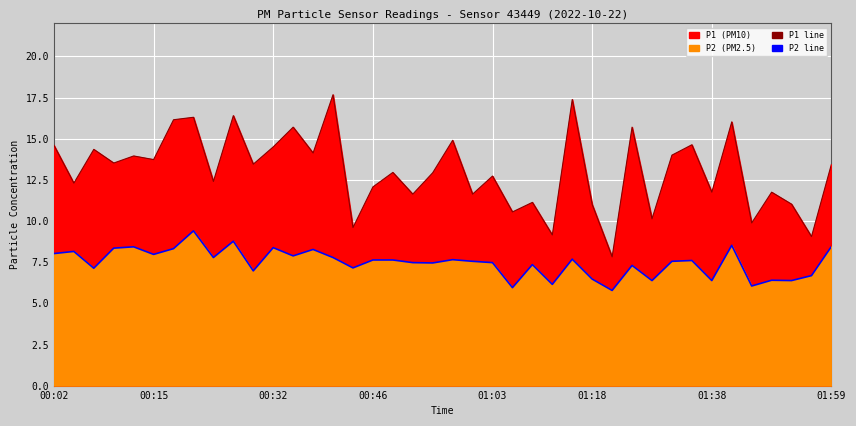

True or false: P2 line and P1 line cross at least once.

False